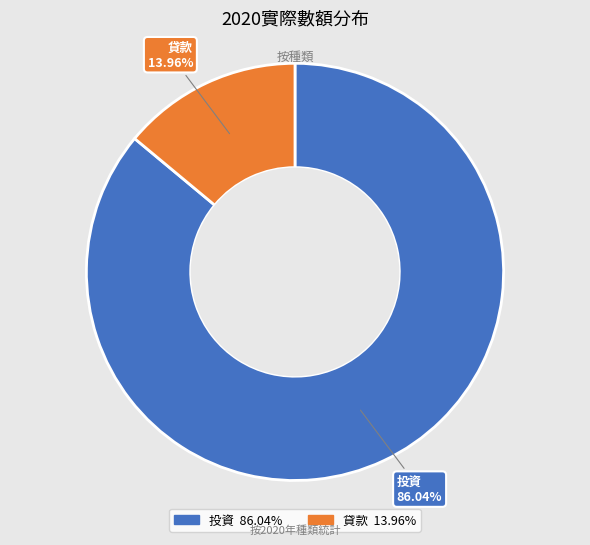

Rank the categories by value from highest to lowest.

投資, 貸款